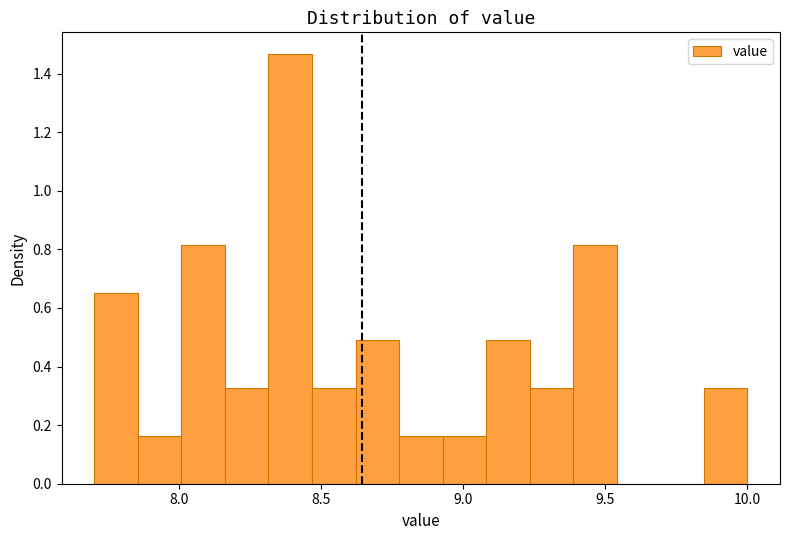

Read against the x-axis, roughly where is the centre of the tallest bar?

8.40